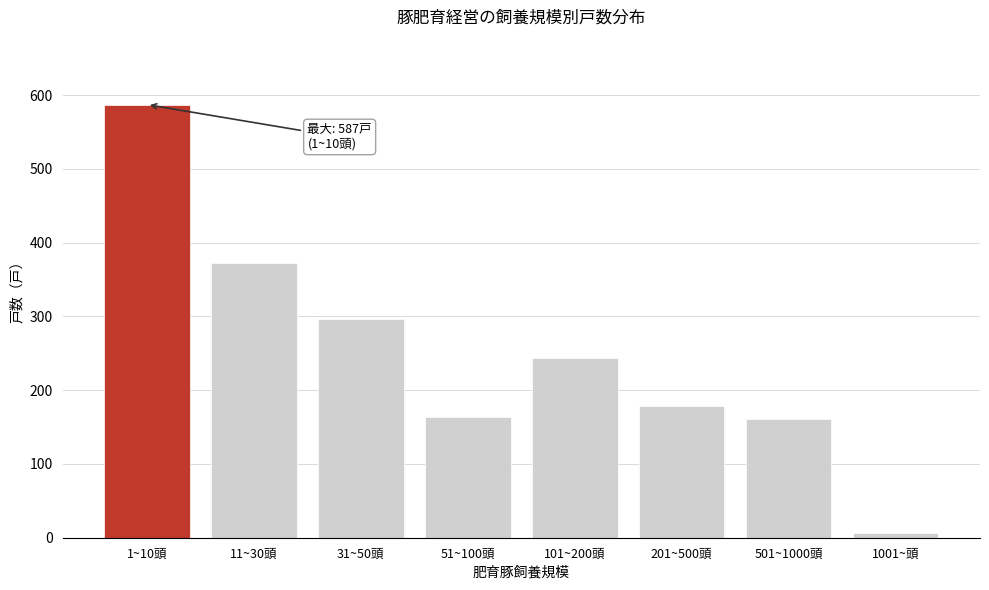

What is the change in value from 51~100頭 to 201~500頭?

+15